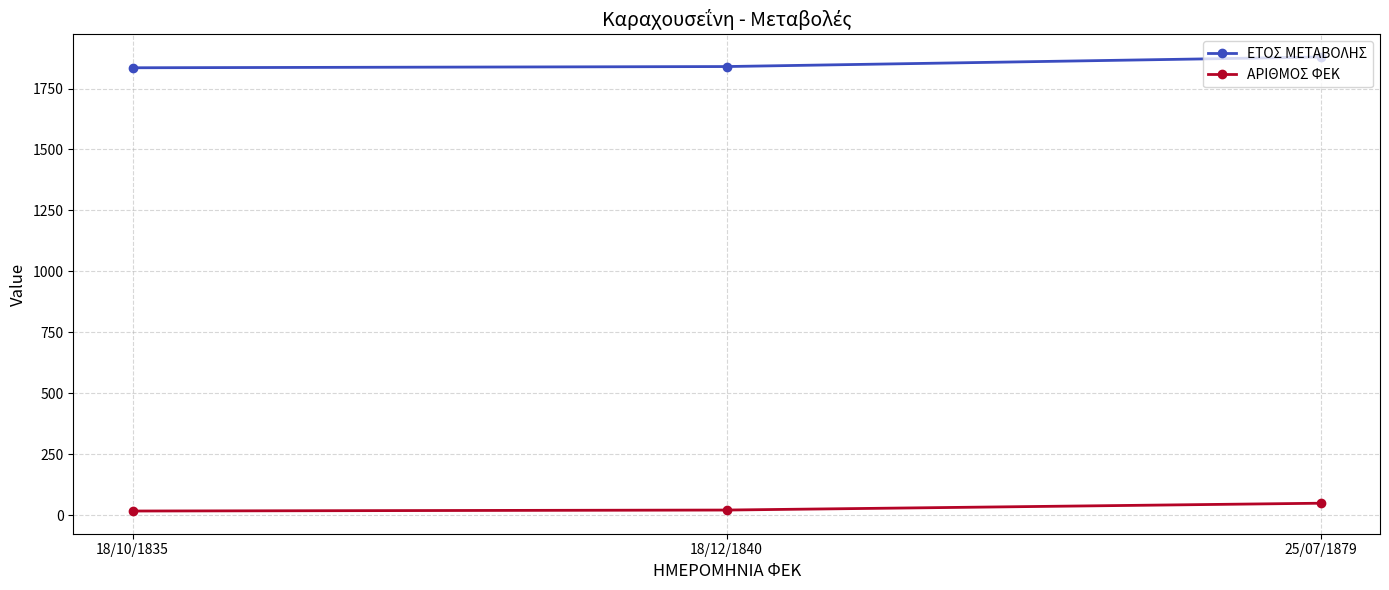

What is the greatest value displayed?

1879